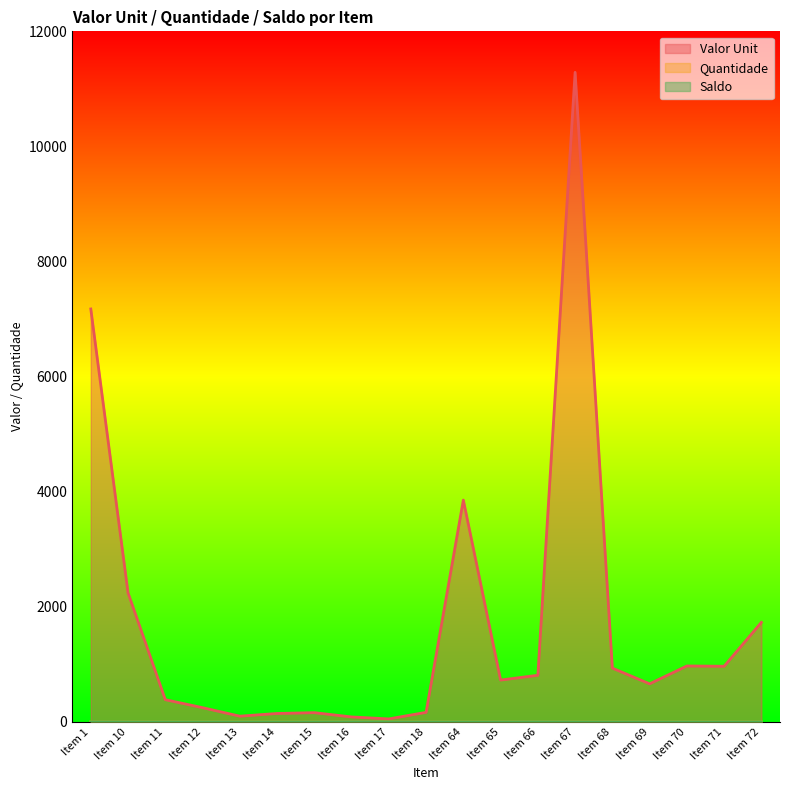

Does the chart display data point markers on the line(s)?

No